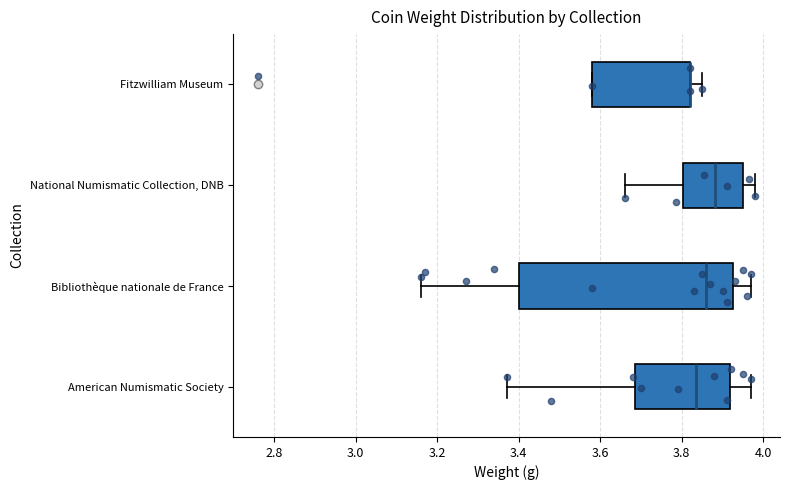

Reading bottom to top, read every box against the x-axis: the position of its median line, the range the box covers, and the ends of its whiskers. The values are not printed on the chart, so give them approximately, as read against the axis.

American Numismatic Society: median 3.84, box 3.68 to 3.92, whiskers 3.38 to 3.98
Bibliothèque nationale de France: median 3.86, box 3.40 to 3.92, whiskers 3.16 to 3.98
National Numismatic Collection, DNB: median 3.88, box 3.80 to 3.96, whiskers 3.66 to 3.98
Fitzwilliam Museum: median 3.82 (drawn on the box's right edge), box 3.58 to 3.82, whiskers 3.58 to 3.86